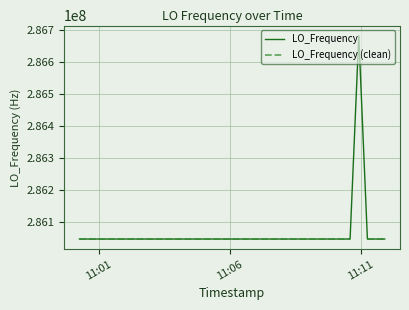

What is the lowest value of the LO_Frequency series?

286046998.6